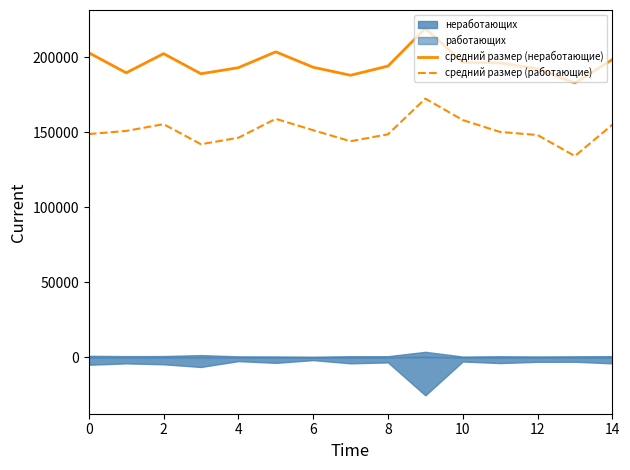

True or false: средний размер (работающие) and средний размер (неработающие) cross at least once.

False